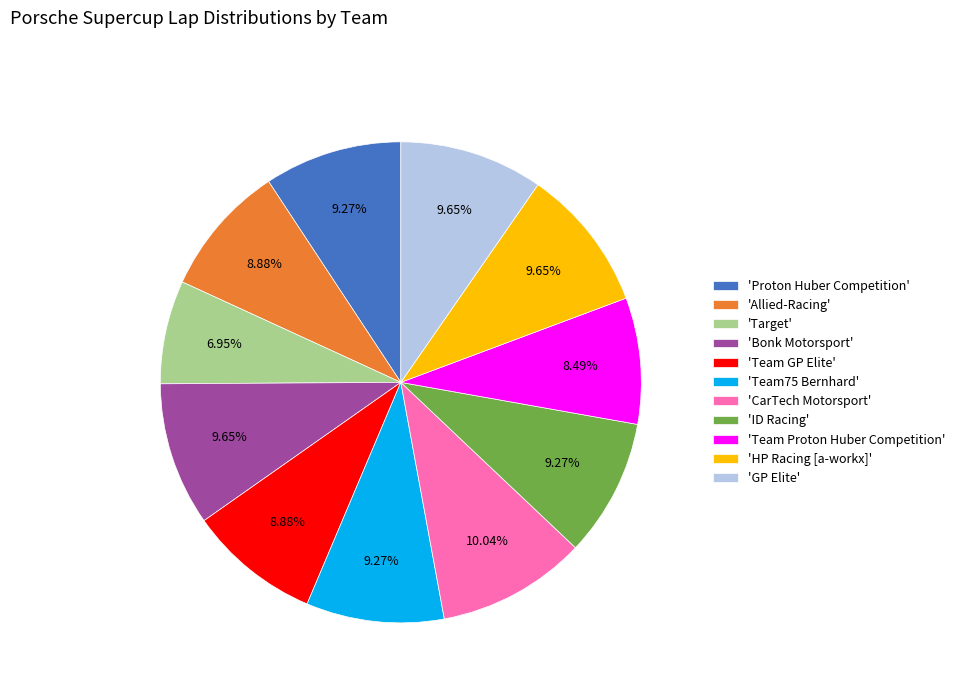

Count the number of slices in the pie.

11